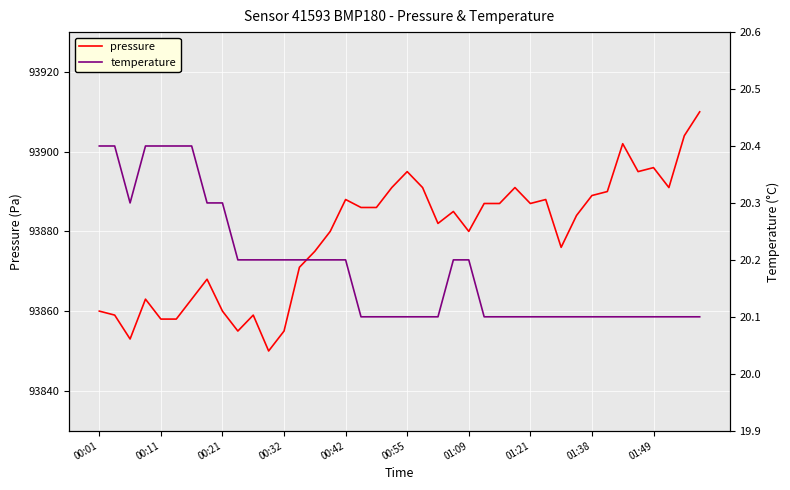

List the series in order of their peak value, highest first.

pressure, temperature